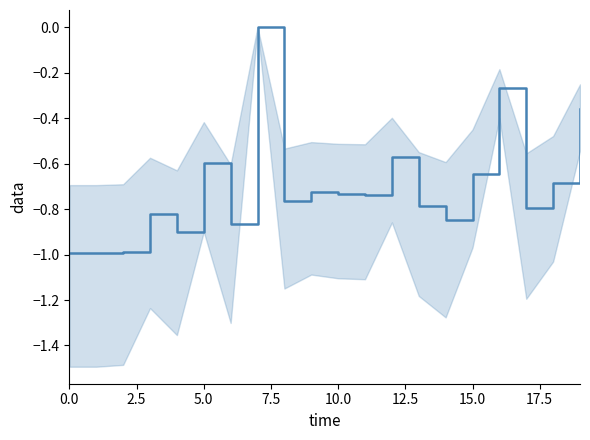

What is the smallest value displayed?

-1.0